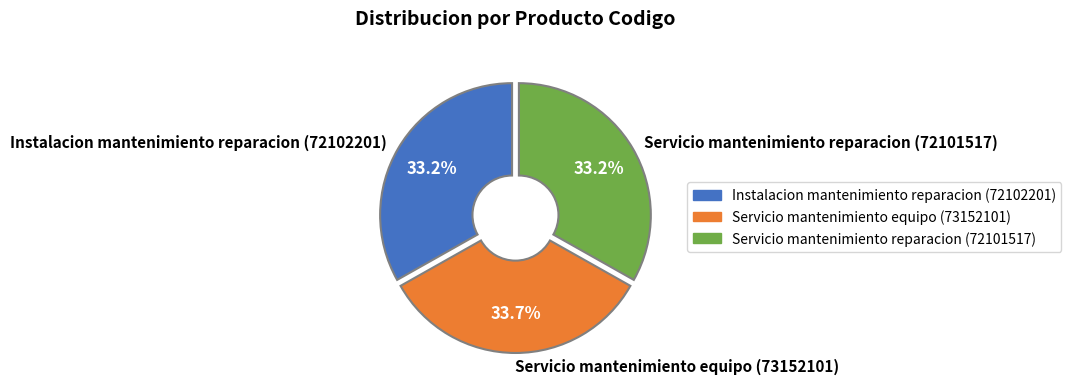

What is the total percentage of Servicio mantenimiento reparacion (72101517) and Servicio mantenimiento equipo (73152101)?

66.8%